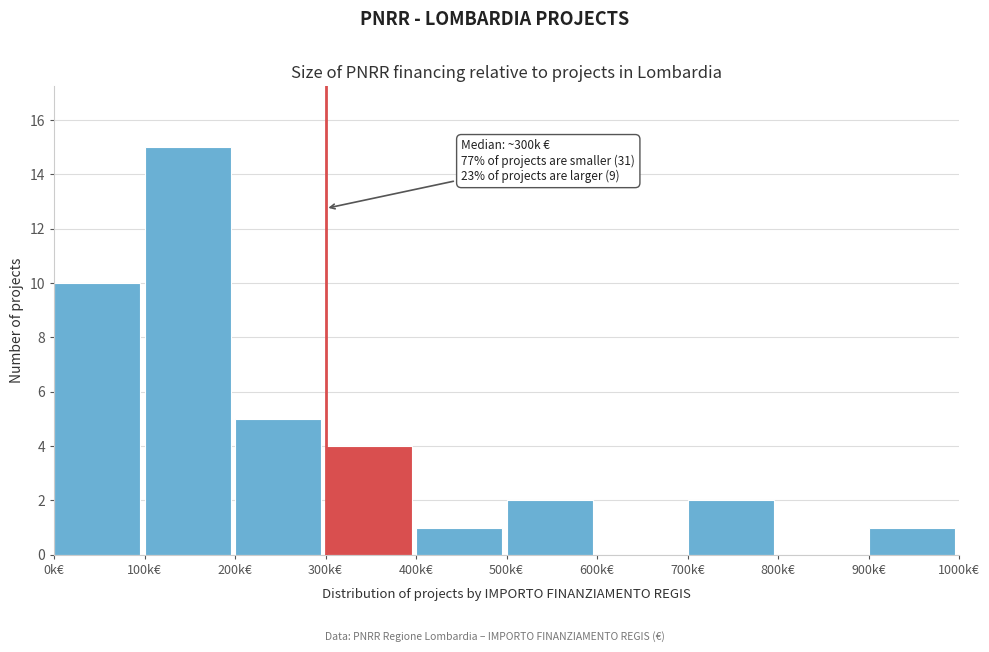

Reading left to right, extract all data points from this chart.

0k€=10	100k€=15	200k€=5	300k€=4	400k€=1	500k€=2	600k€=0	700k€=2	800k€=0	900k€=1